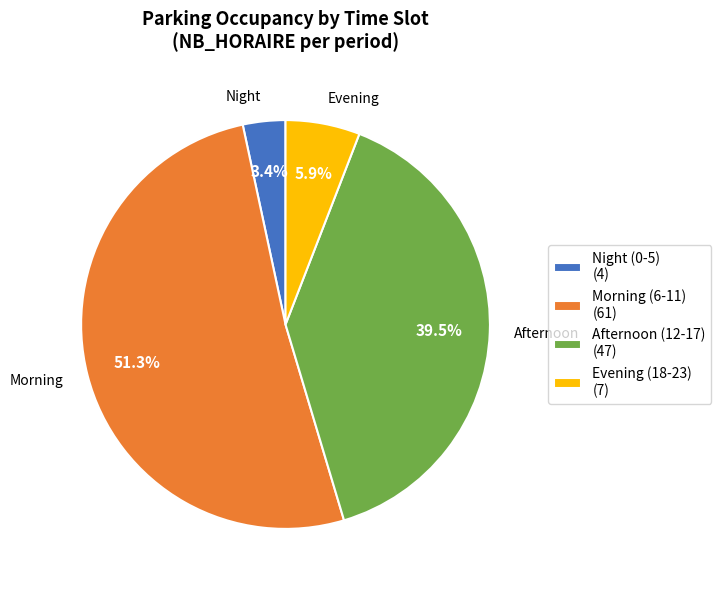

What portion of the pie excludes Evening?

94.1%